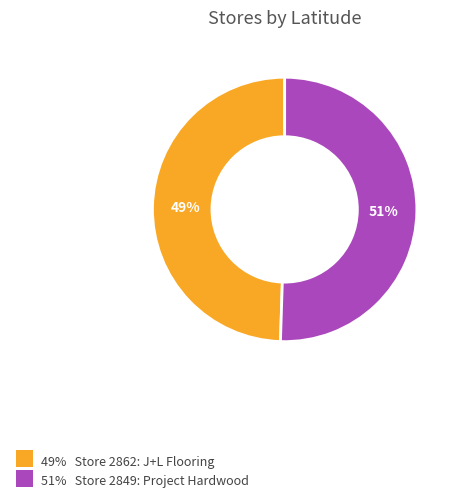

Rank the categories by value from lowest to highest.

49% Store 2862: J+L Flooring, 51% Store 2849: Project Hardwood